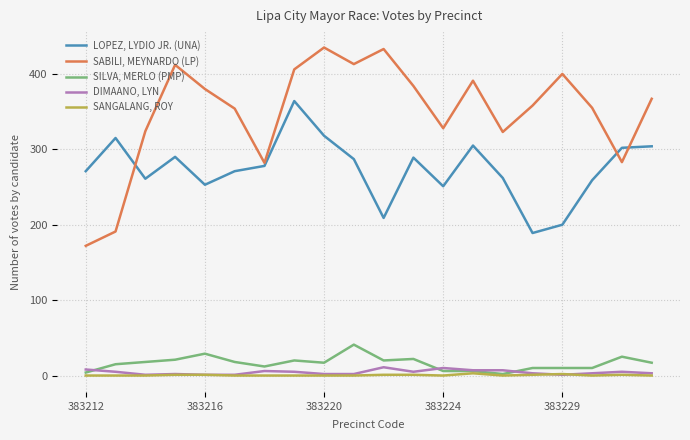

Which series has the largest total across all categories?

SABILI, MEYNARDO (LP)